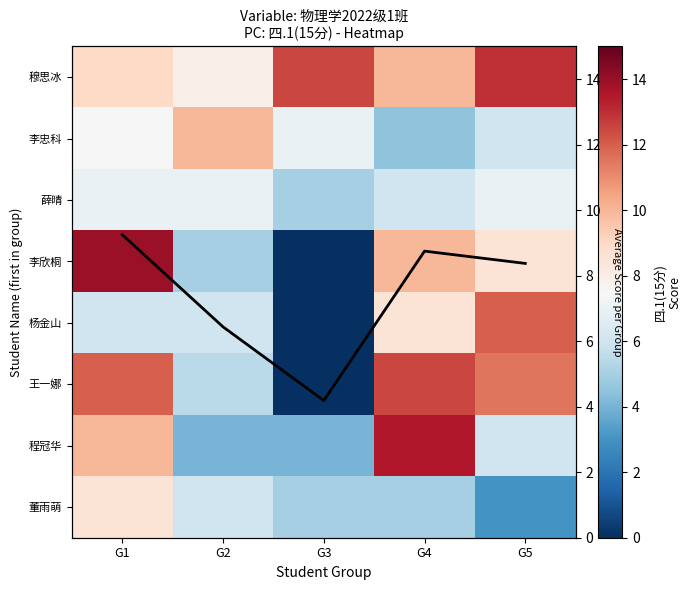

How many values in the 穆思冰 series are below 10?

2